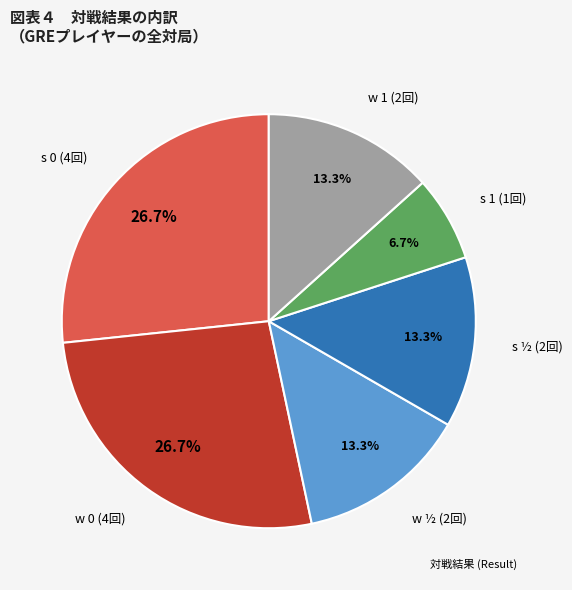

Is s 1 (1回) the majority of the pie?

No